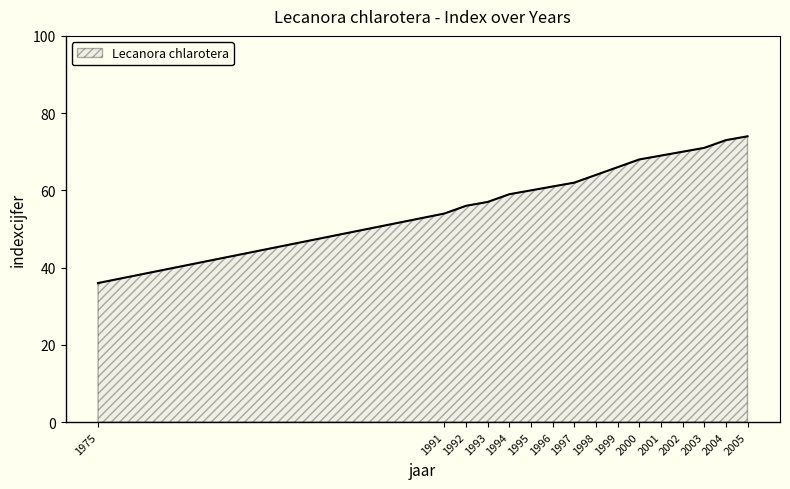

How many series are shown in this chart?

1